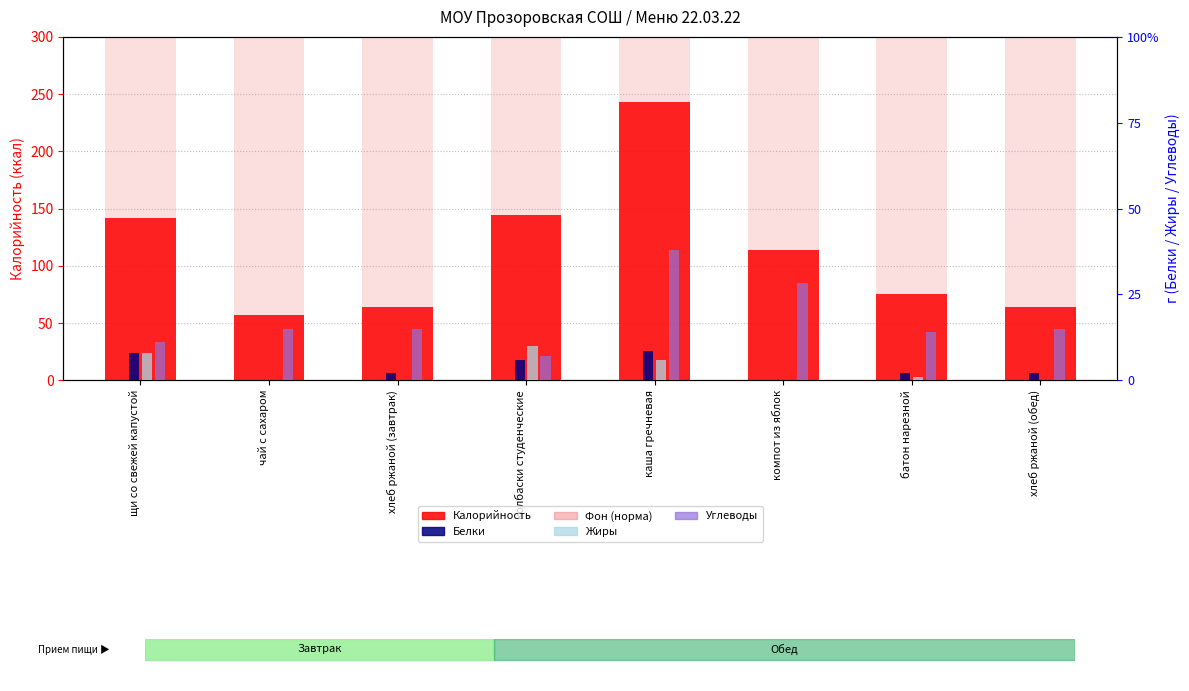

At which category is the sum across all series the highest?

каша гречневая